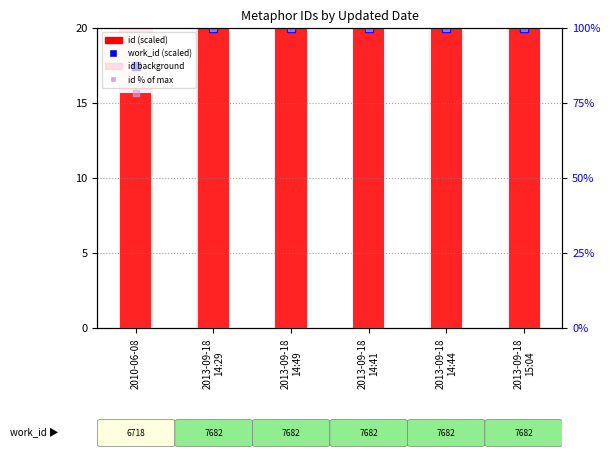

Does the chart contain stacked bars?

No